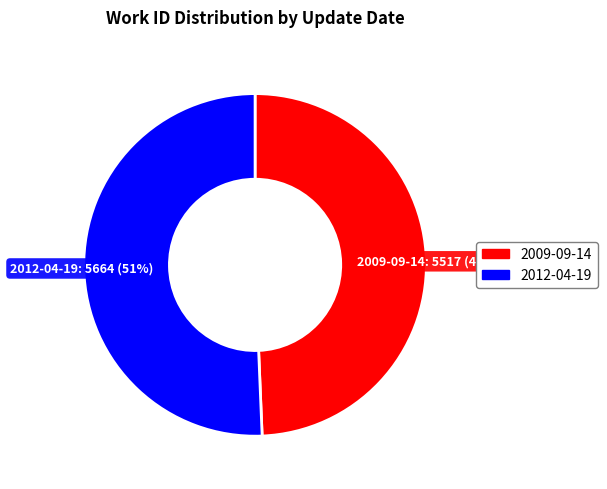

Count the number of slices in the pie.

2